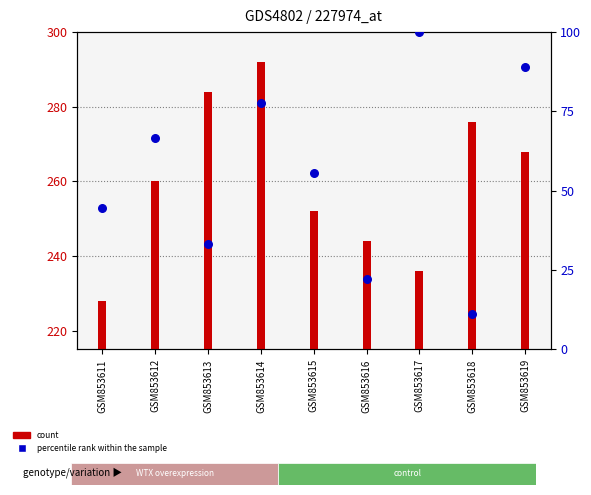

At which category is the sum across all series the highest?

GSM853614